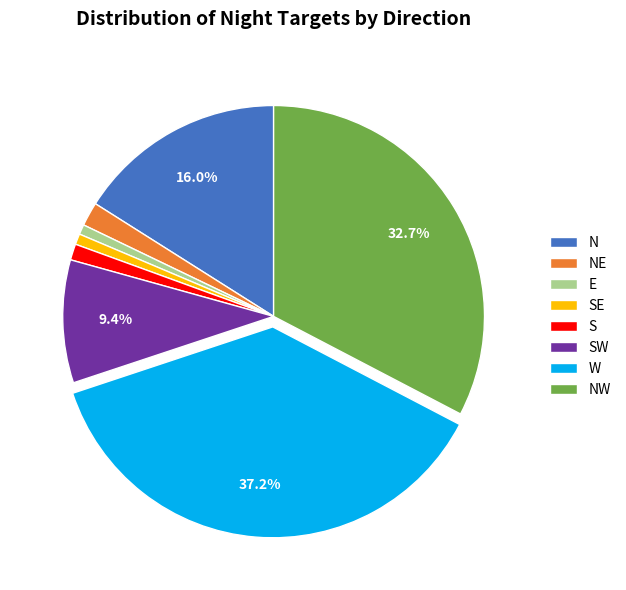

Is there any slice that represents more than half of the pie?

No